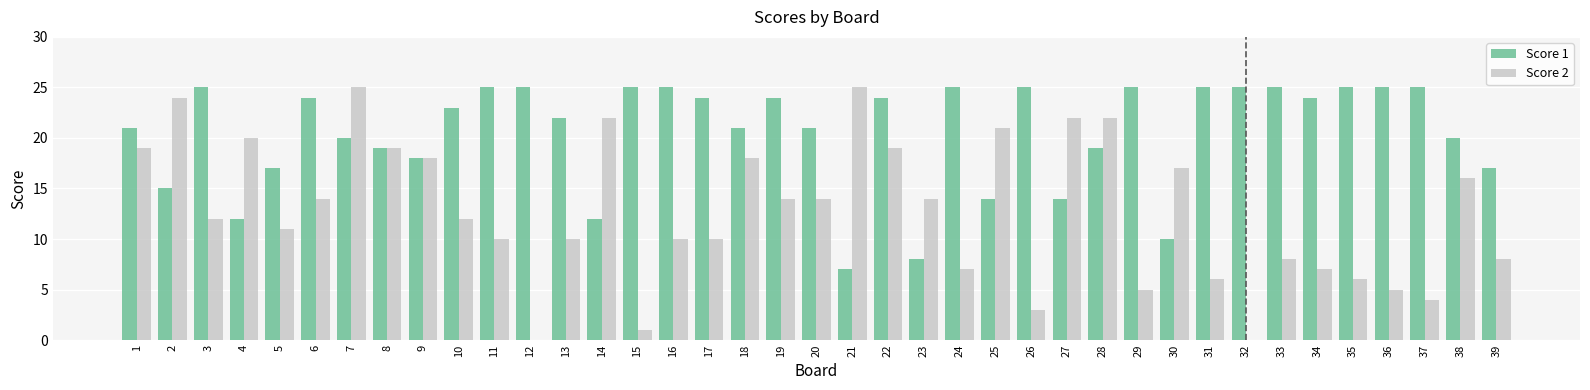

Which series has the largest range (max minus min)?

Score 2